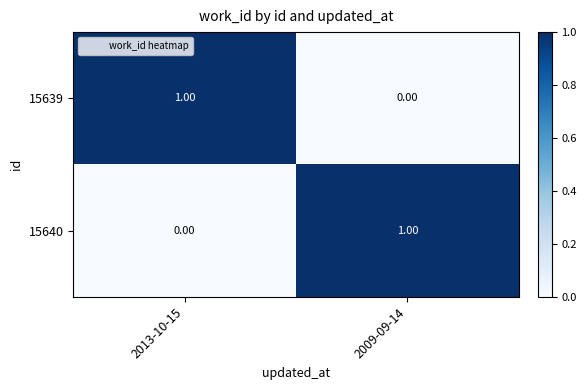

How many values in the 15639 series are below 1?

1